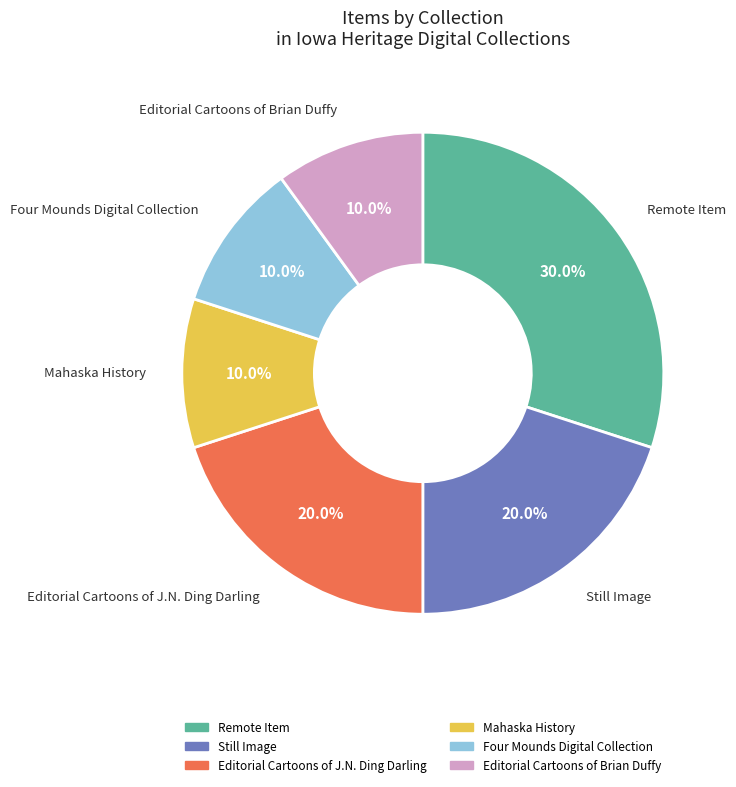

How many slices are in this pie chart?

6